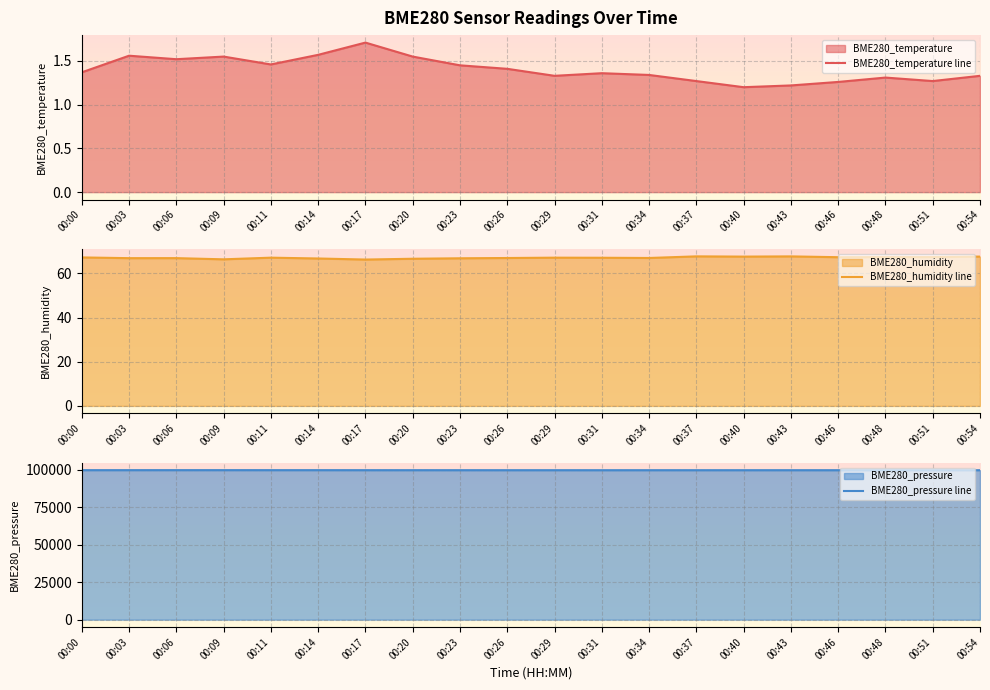

At which label does BME280_humidity line reach its minimum?

00:17